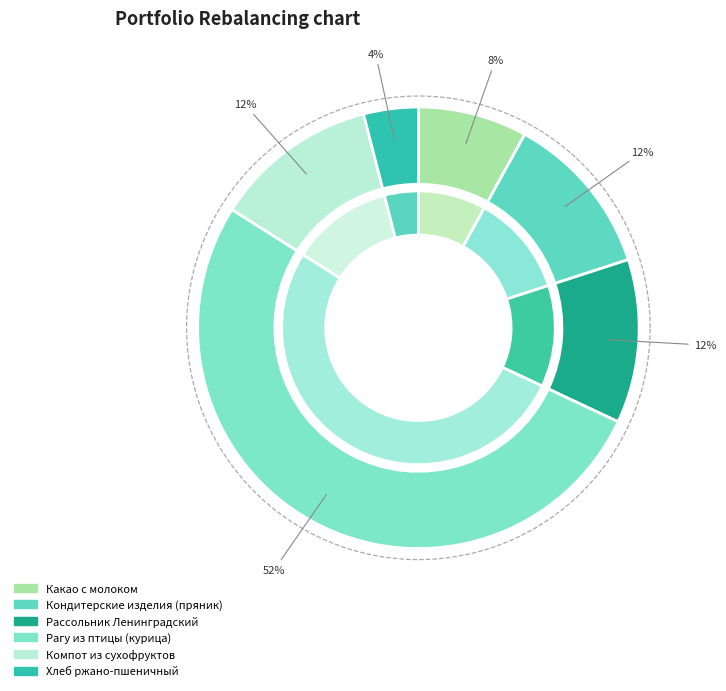

To the nearest percent, what portion does Компот из сухофруктов represent?

12%